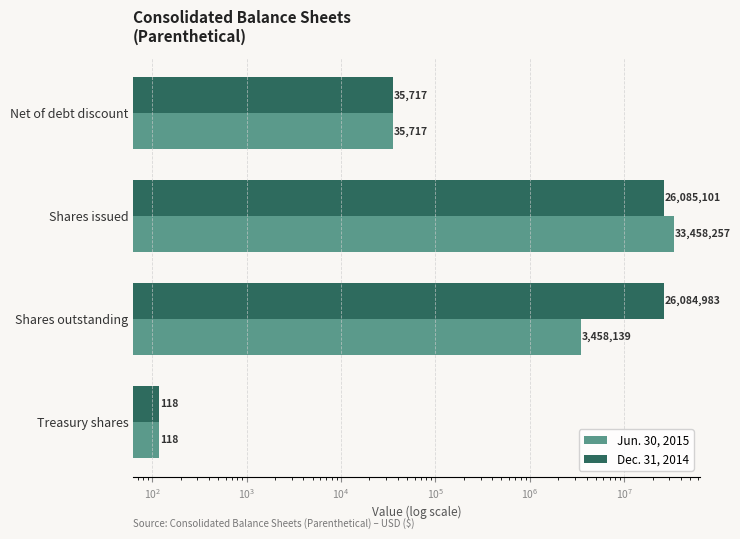

How many bars are there in each group?

2